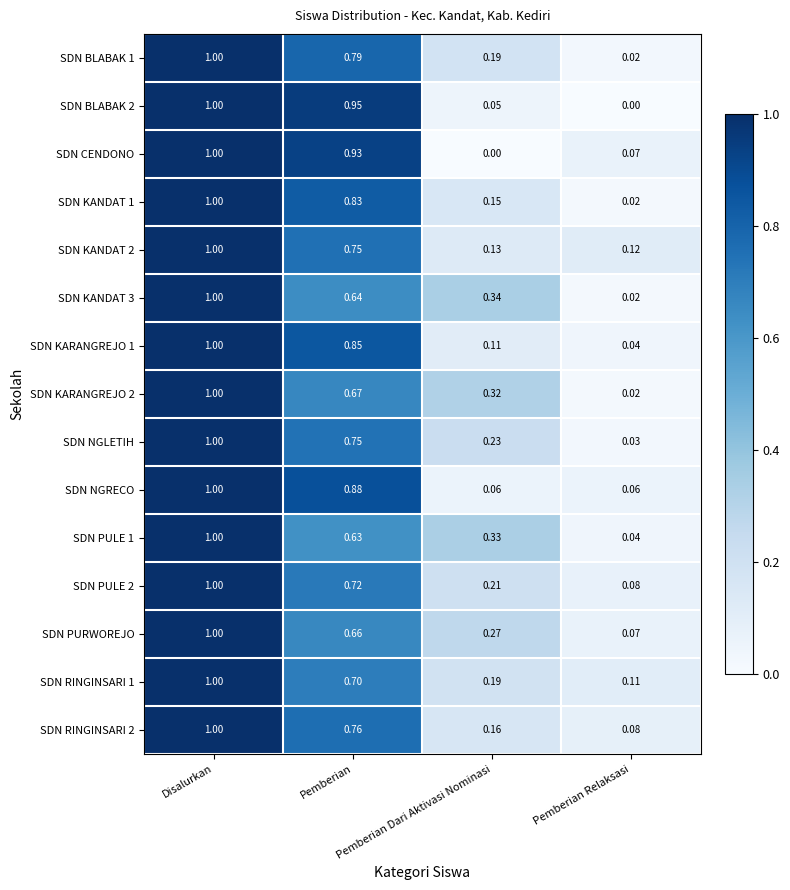

What is the difference between the highest and lowest values at Pemberian?

0.3